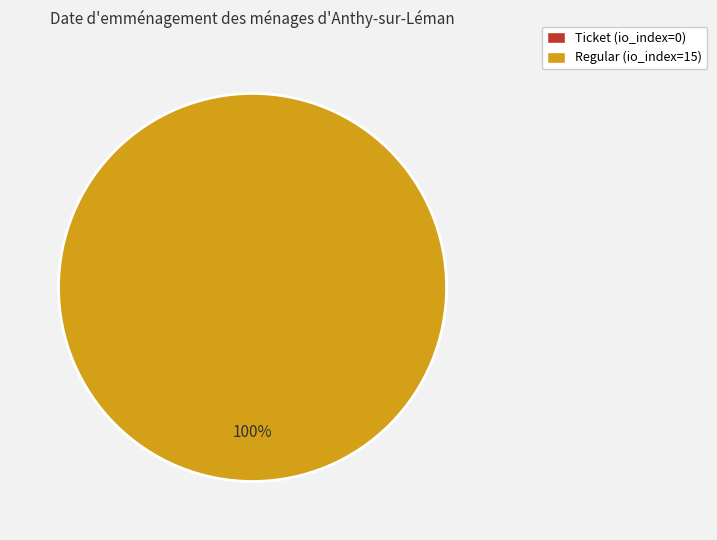

What is the majority slice?

Regular (io_index=15)